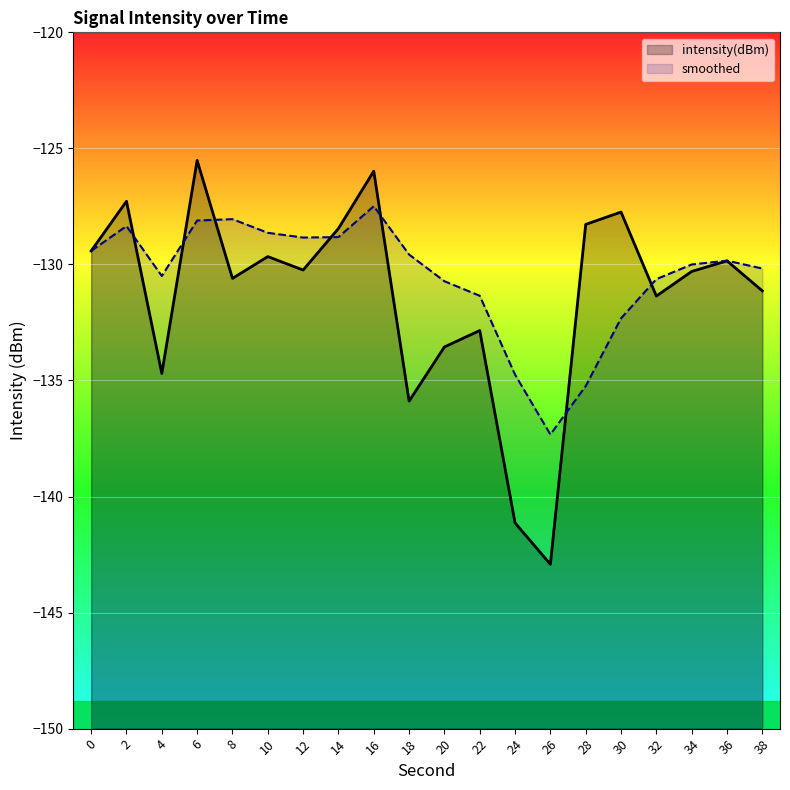

What is the total value across all series at 16?

-253.5